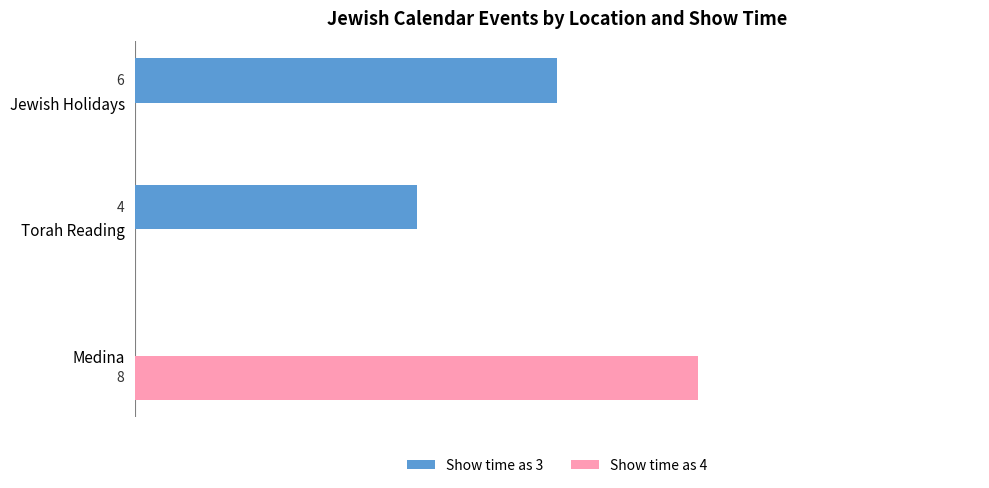

At which label does Show time as 3 reach its peak?

Jewish Holidays